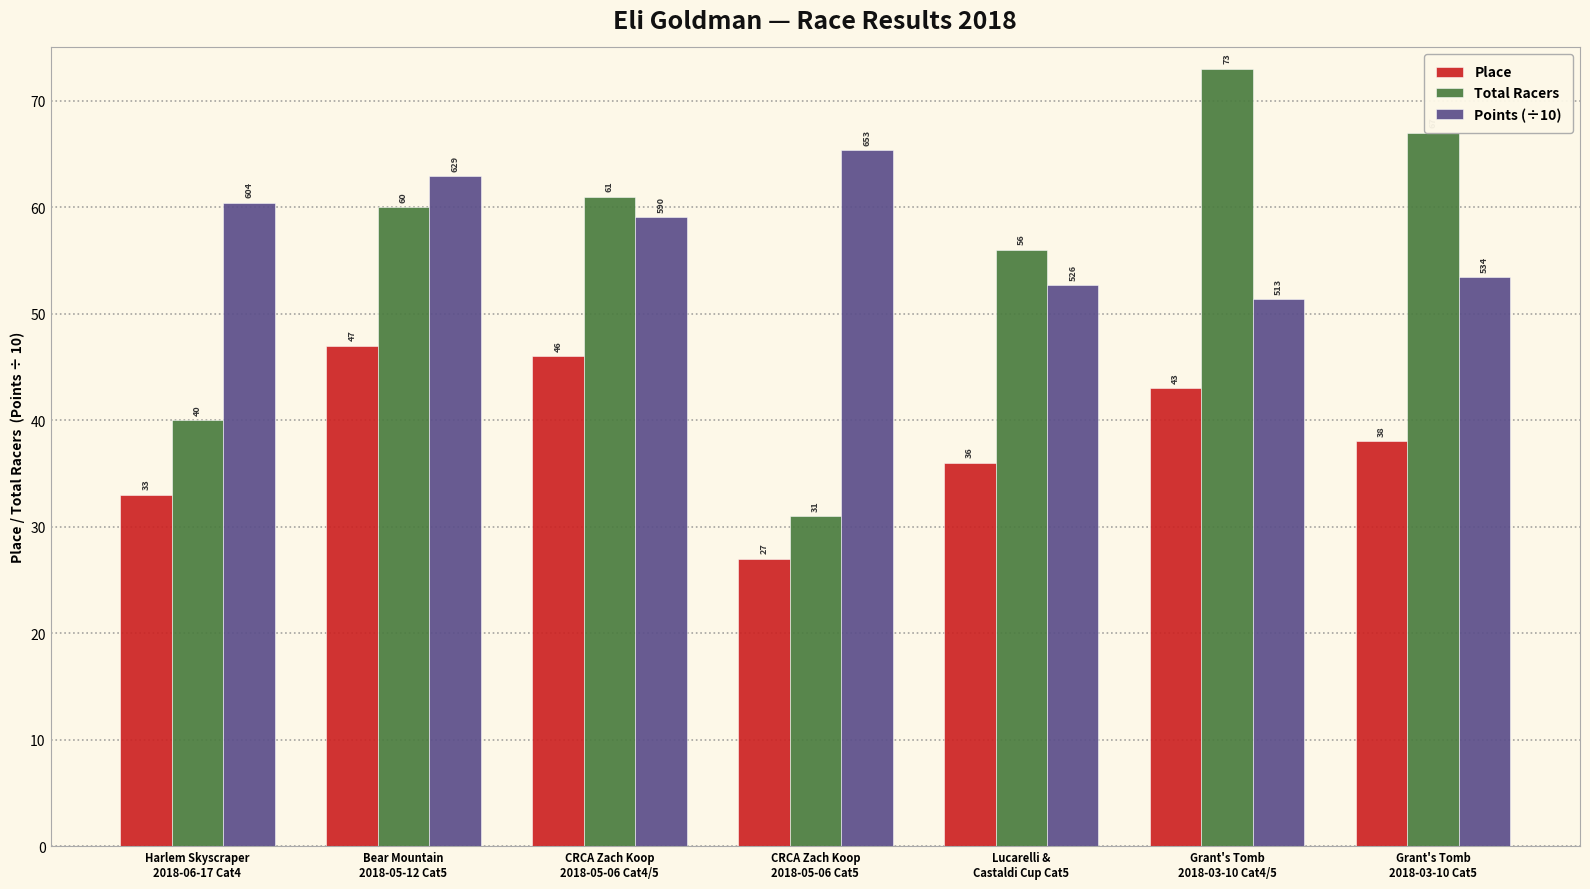

The Total Racers series shows 60.0 at Bear Mountain
2018-05-12 Cat5. True or false?

True